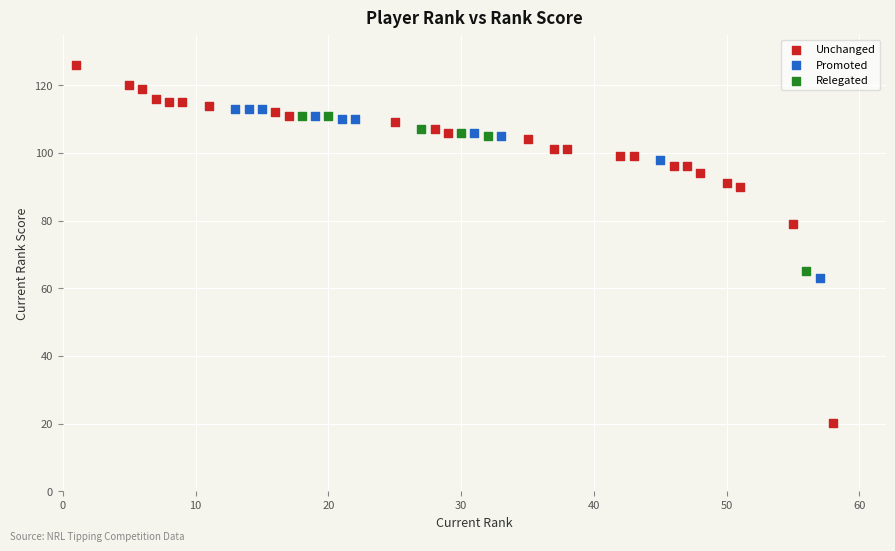

Which series contains the highest Y value?

Unchanged